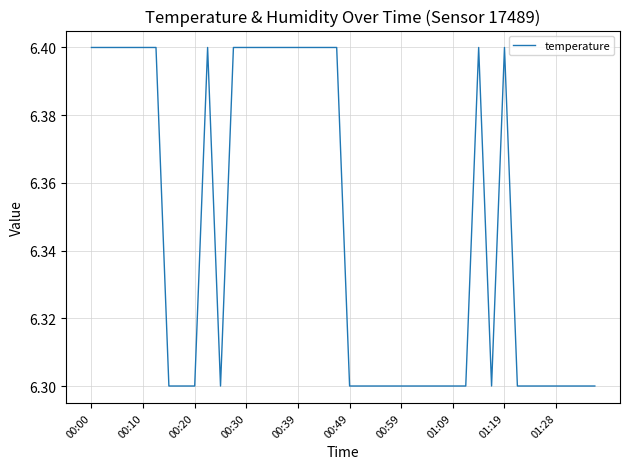

What is the greatest value displayed?

6.4